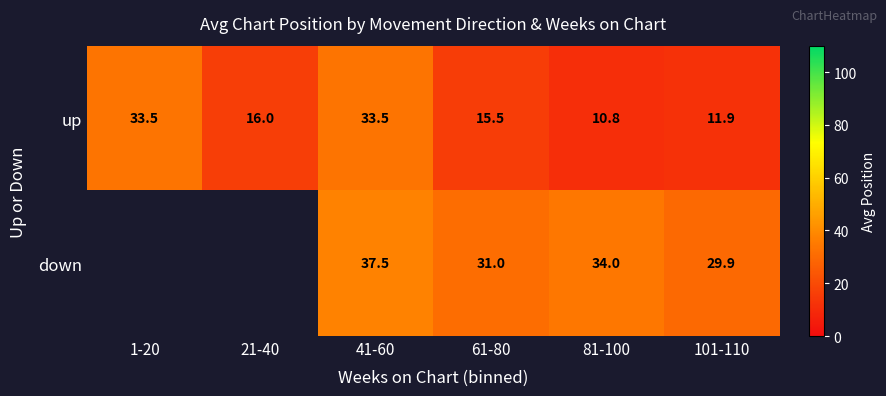

Where is up nearest to the value 22?

21-40